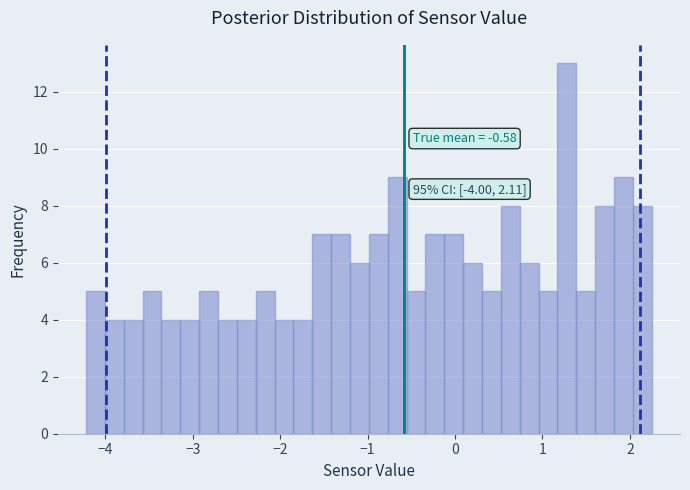

Read against the x-axis, roughly where is the centre of the tallest bar?

1.3